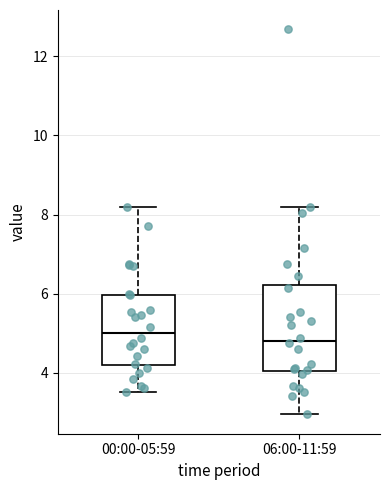

Reading left to right, read every box against the y-axis: the position of its median line, the range the box covers, and the ends of its whiskers. The values are not printed on the chart, so give them approximately, as read against the axis.

00:00-05:59: median 5.0, box 4.2 to 6.0, whiskers 3.6 to 8.2
06:00-11:59: median 4.8, box 4.0 to 6.2, whiskers 3.0 to 8.2